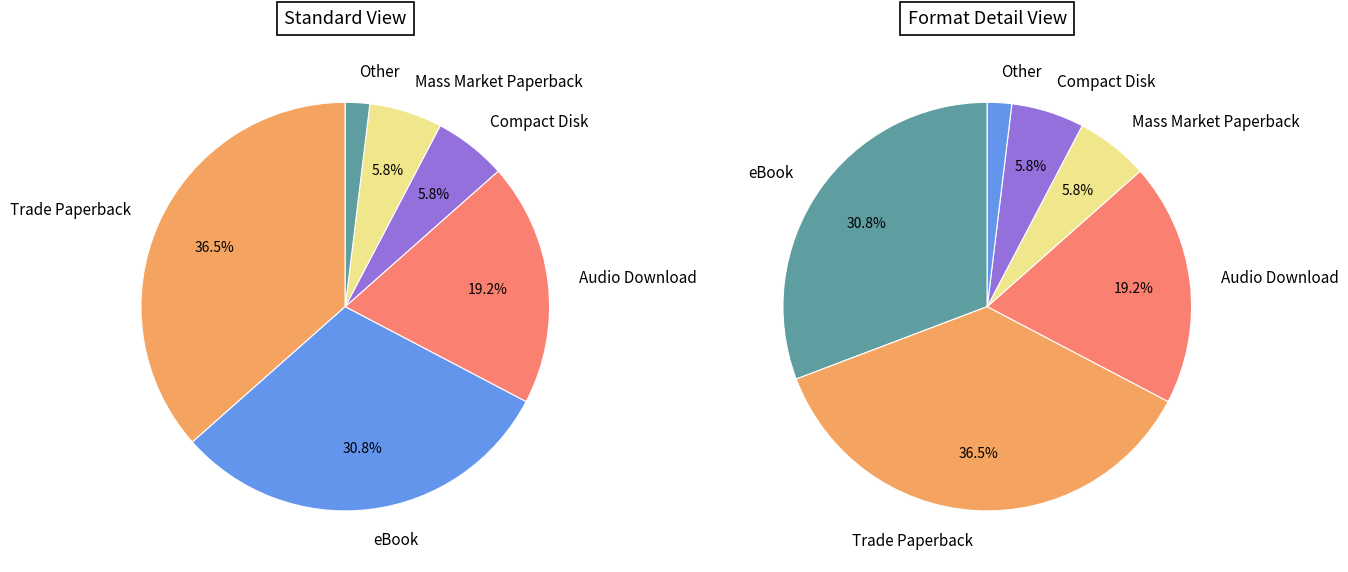

Rank the categories by value from lowest to highest.

Other, Compact Disk, Mass Market Paperback, Audio Download, eBook, Trade Paperback